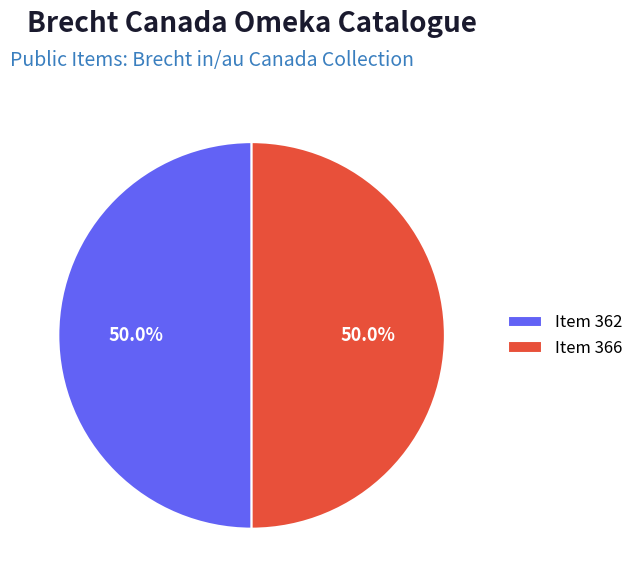

Combined, what portion of the pie is Item 366 and Item 362?

100.0%